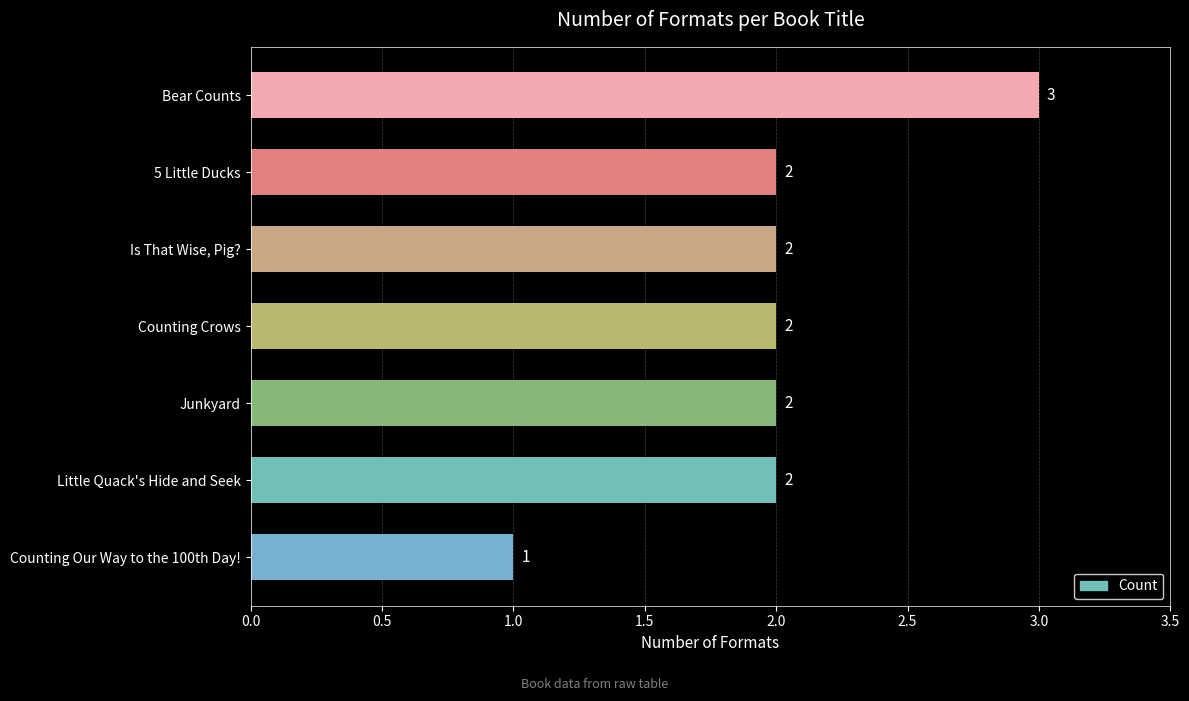

What is the difference between the maximum and minimum values?

2